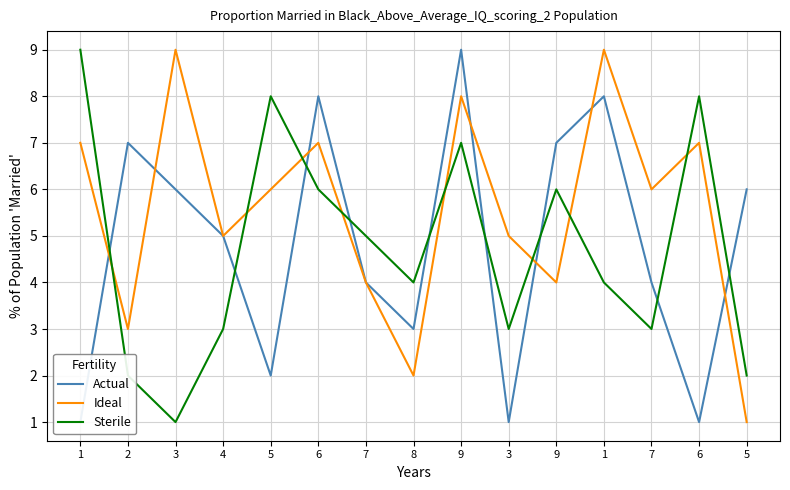

At 5, list the series in order from smallest to largest.

Actual, Ideal, Sterile